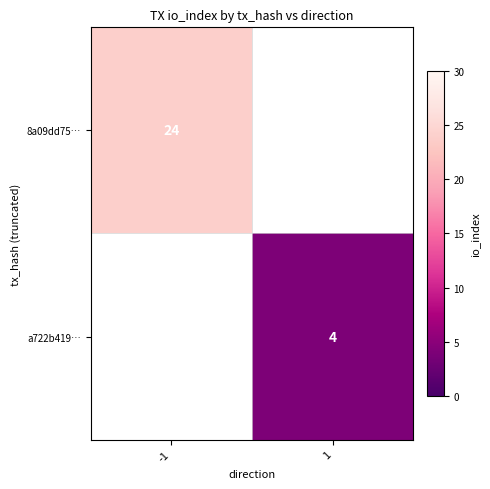

How many data points does each series have?

2